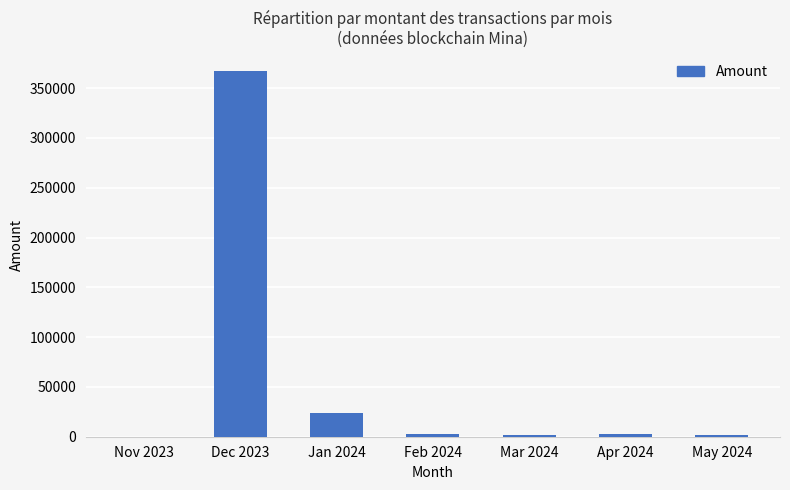

Which label corresponds to the largest value in the chart?

Dec 2023